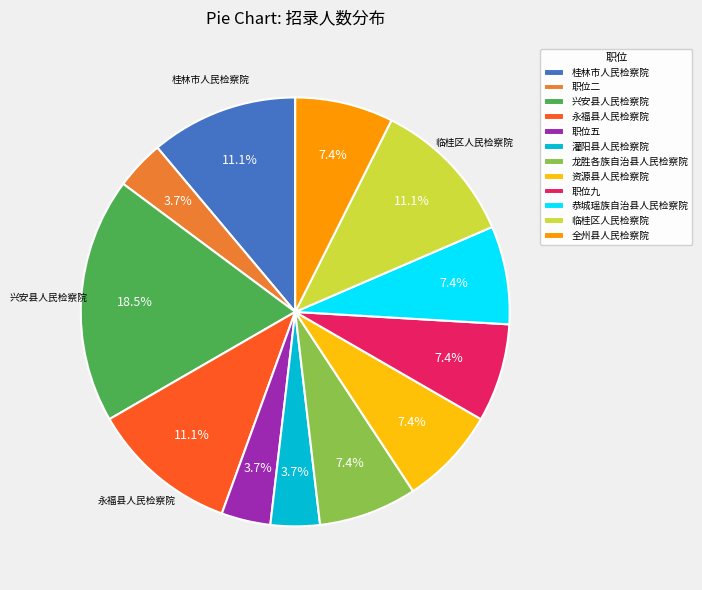

Does 永福县人民检察院 account for over 50% of the chart?

No